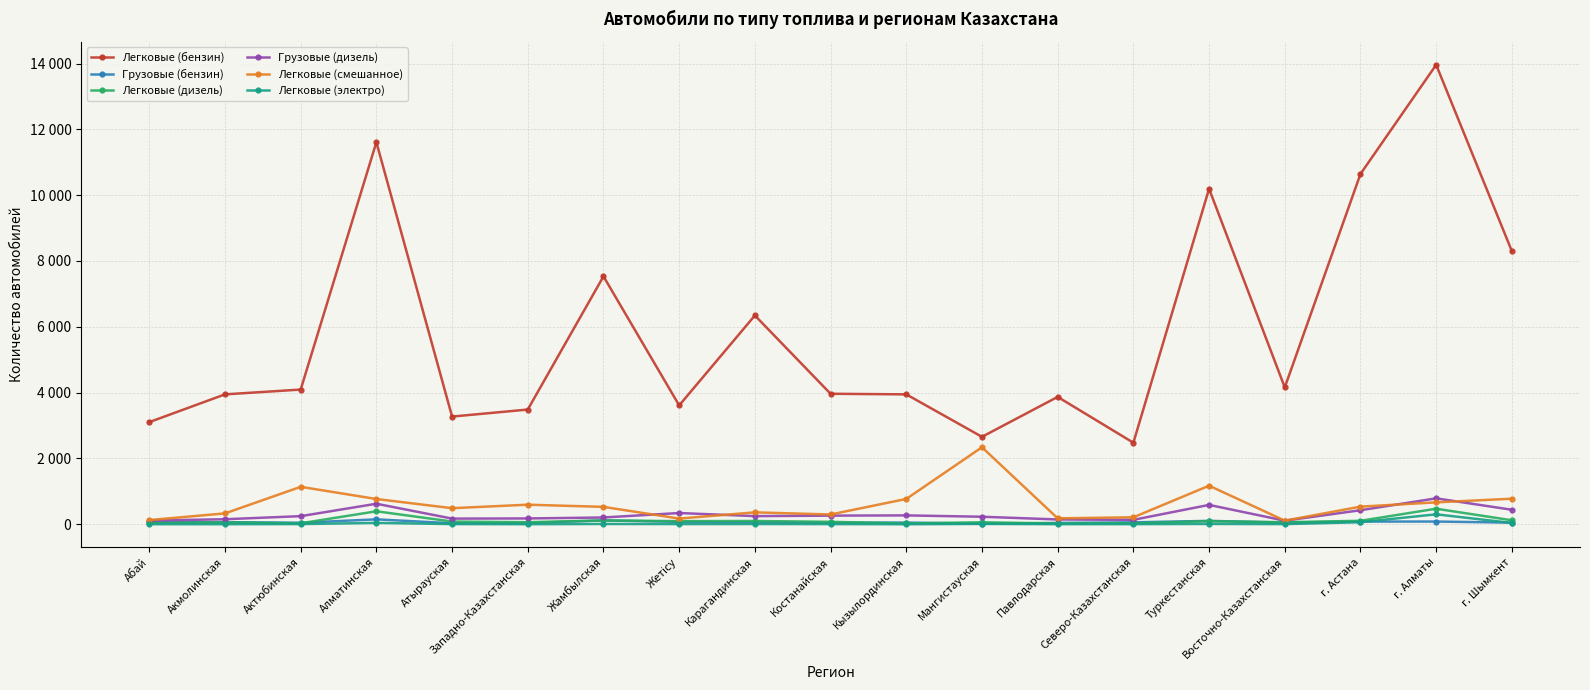

What is the lowest value of the Легковые (бензин) series?

2479